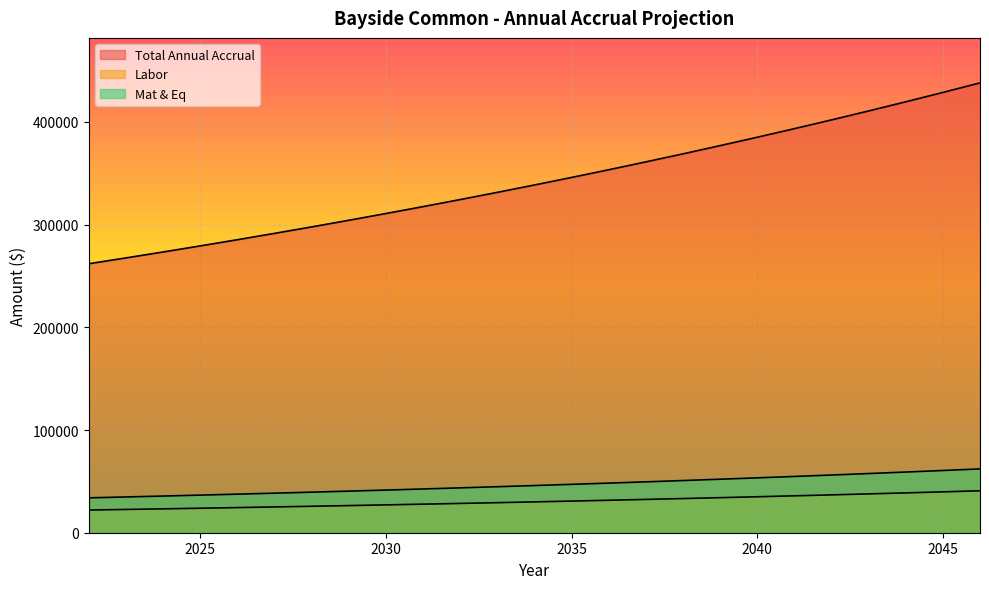

How many values in the Mat & Eq series exceed 45937?

13